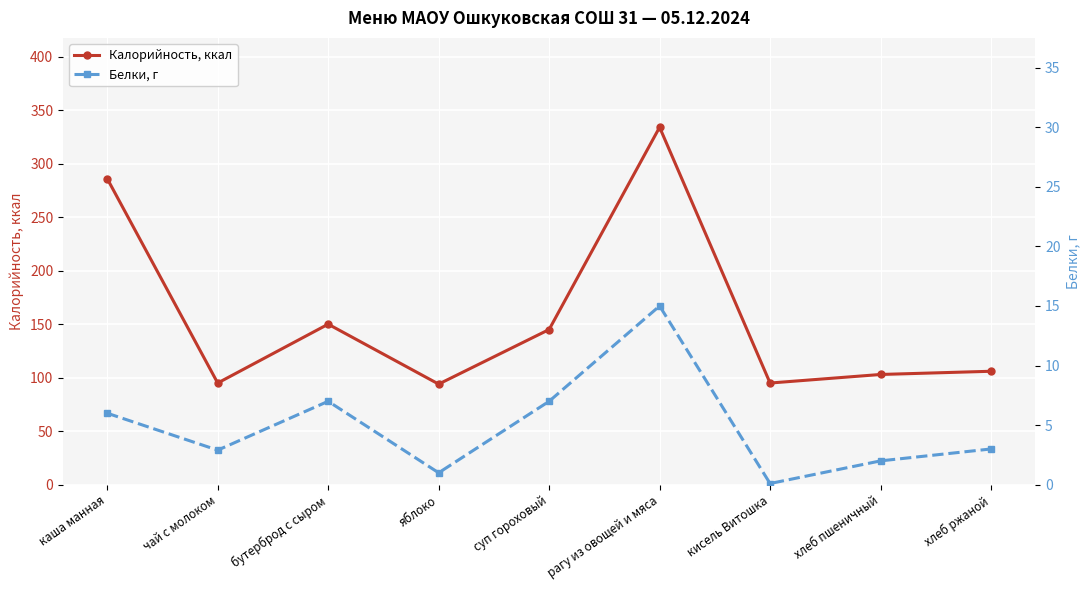

Is it true that Калорийность, ккал equals 150.0 at бутерброд с сыром?

True